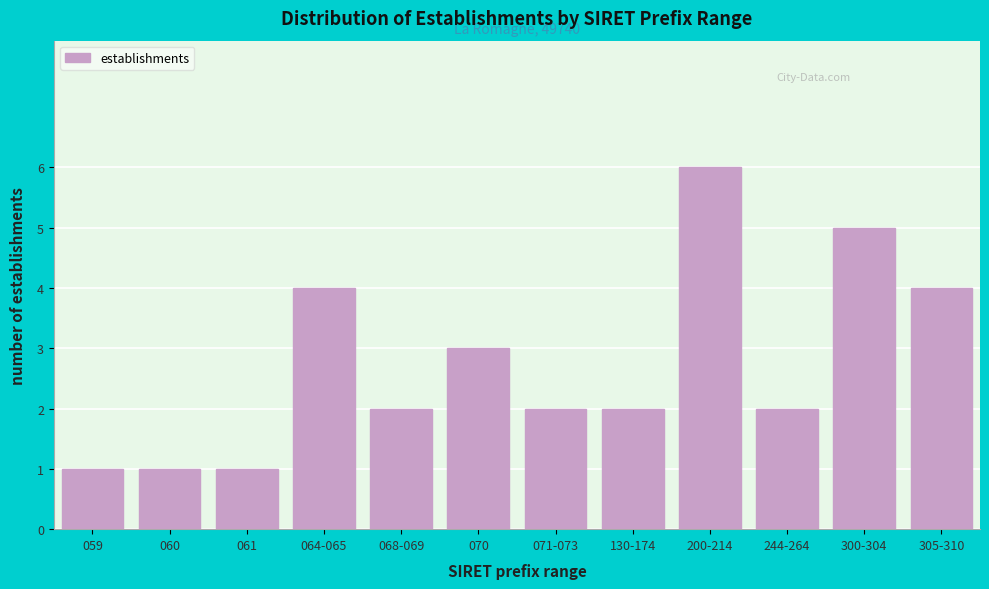

Reading left to right, list all the values displayed in this chart.

1	1	1	4	2	3	2	2	6	2	5	4